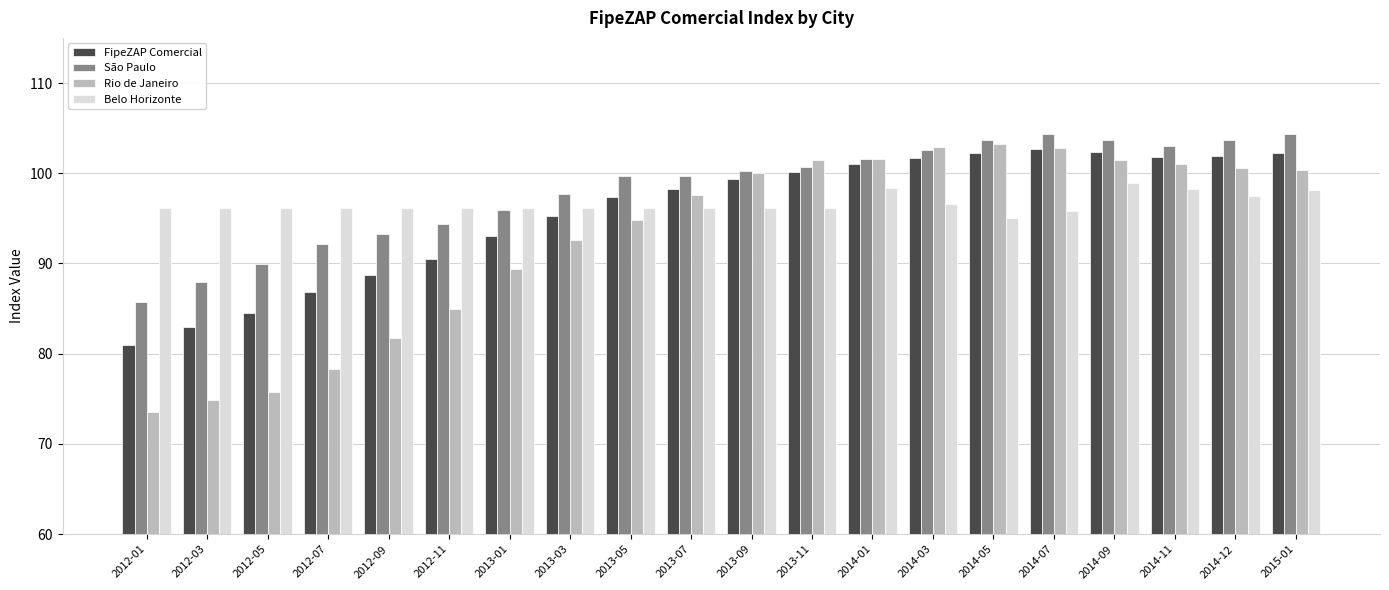

What position from the left is 2013-09?

11